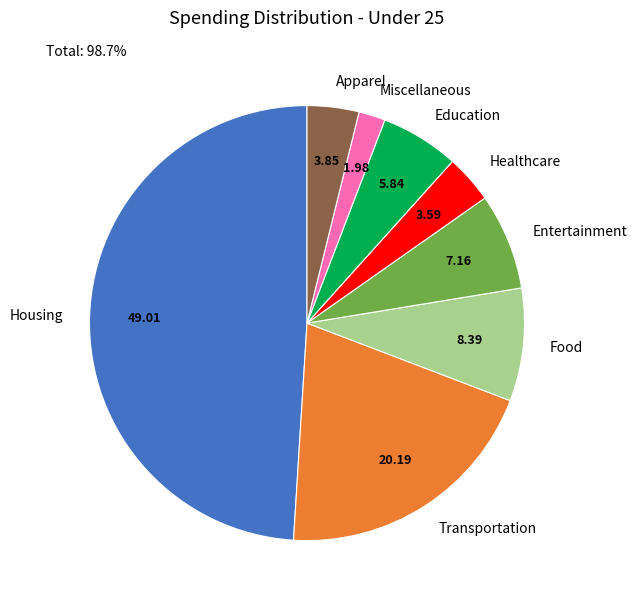

Is the sum of Miscellaneous and Food greater than half?

No